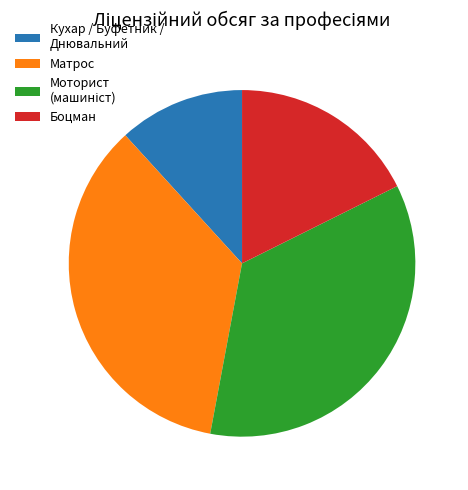

What is the ratio of the value at Кухар / Буфетник / Днювальний to the value at Матрос?

0.3